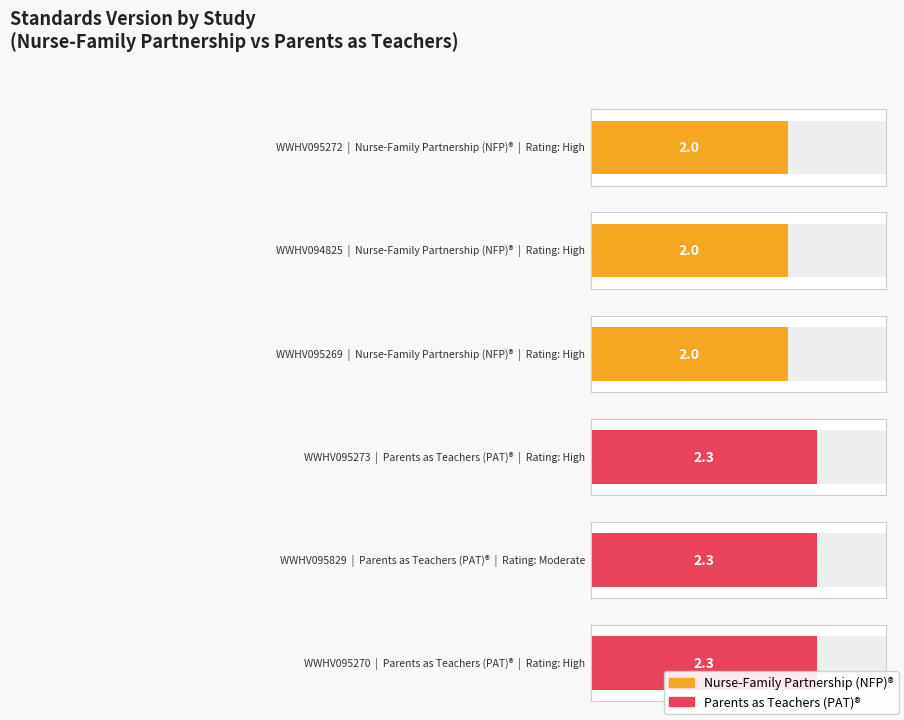

Is it true that Nurse-Family Partnership (NFP)® equals 2.7 at WWHV095269?

False